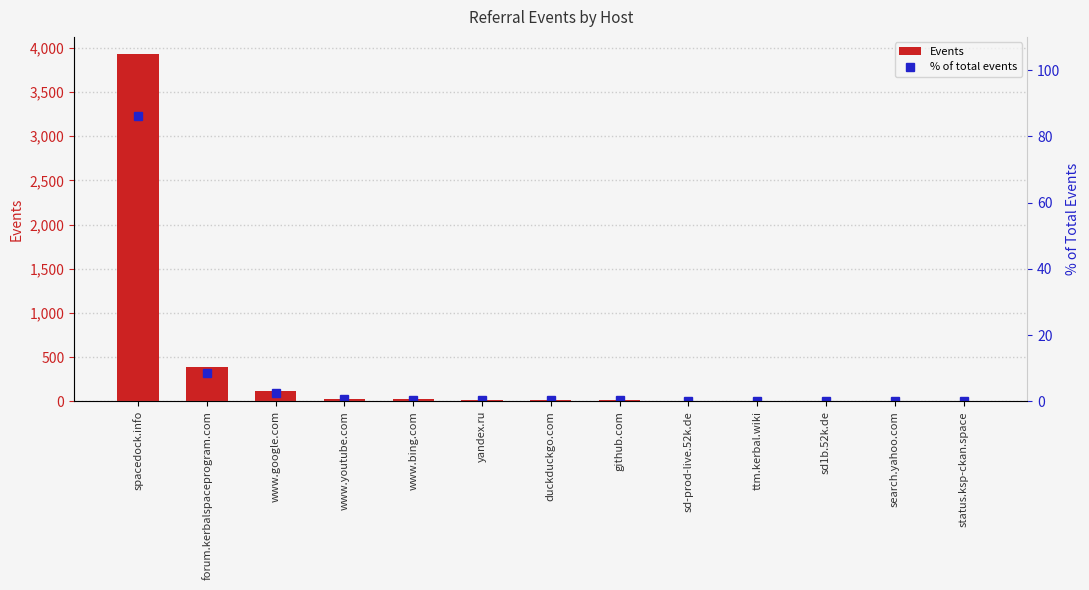

What are all the series names shown in the legend?

Events, % of total events